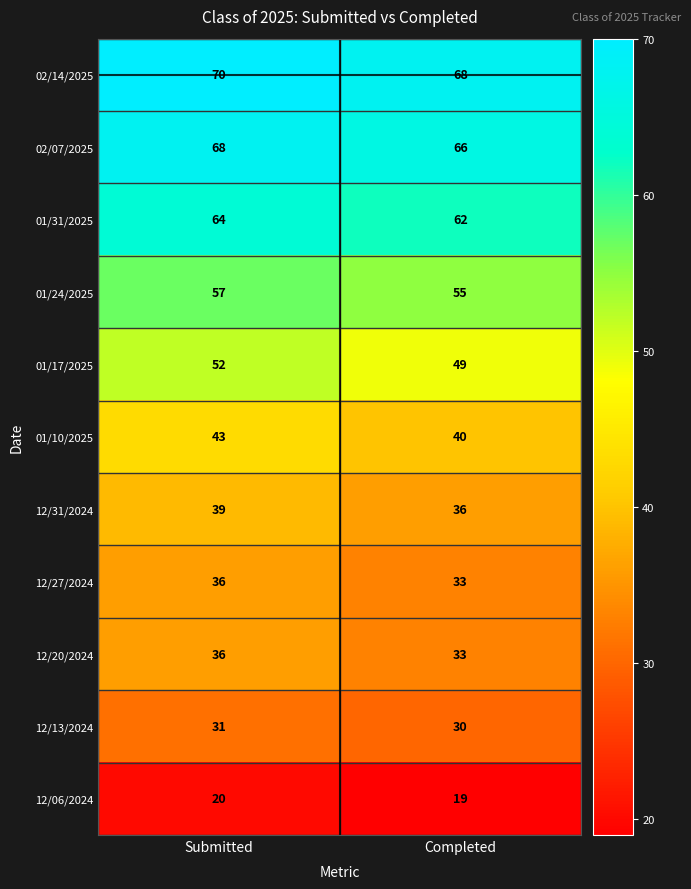

Is it true that 12/27/2024 equals 36 at Submitted?

True